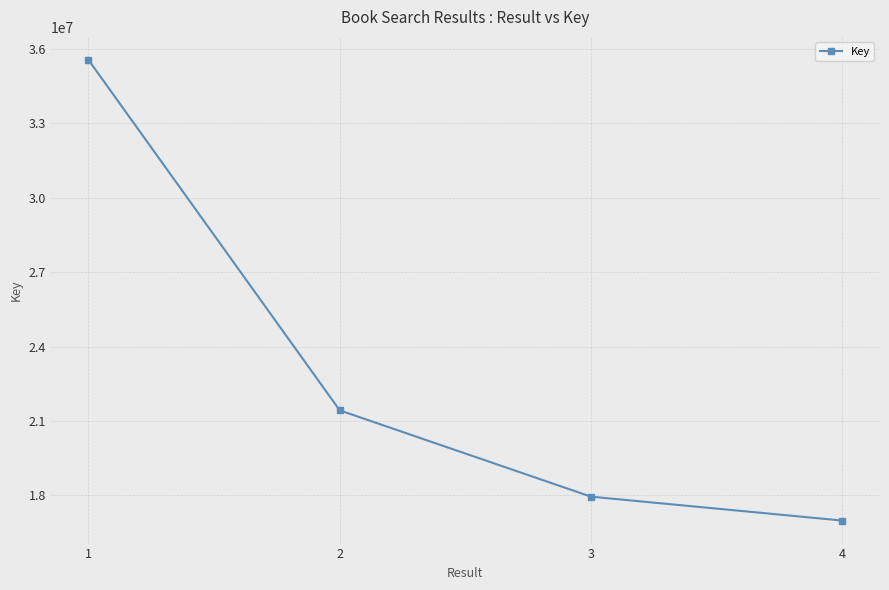

The value at 4 is 4593426. True or false?

False